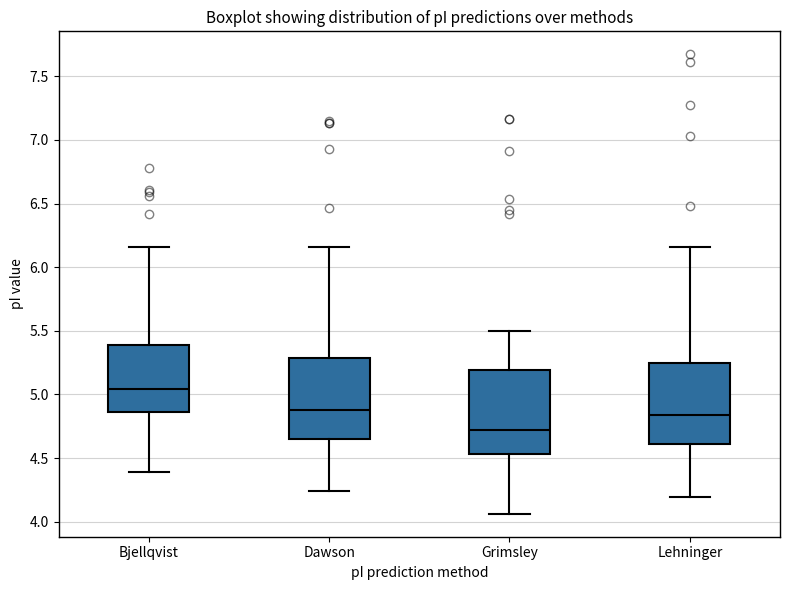

Reading left to right, read every box against the y-axis: the position of its median line, the range the box covers, and the ends of its whiskers. The values are not printed on the chart, so give them approximately, as read against the axis.

Bjellqvist: median 5.05, box 4.85 to 5.40, whiskers 4.40 to 6.15
Dawson: median 4.90, box 4.65 to 5.30, whiskers 4.25 to 6.15
Grimsley: median 4.70, box 4.55 to 5.20, whiskers 4.05 to 5.50
Lehninger: median 4.85, box 4.60 to 5.25, whiskers 4.20 to 6.15